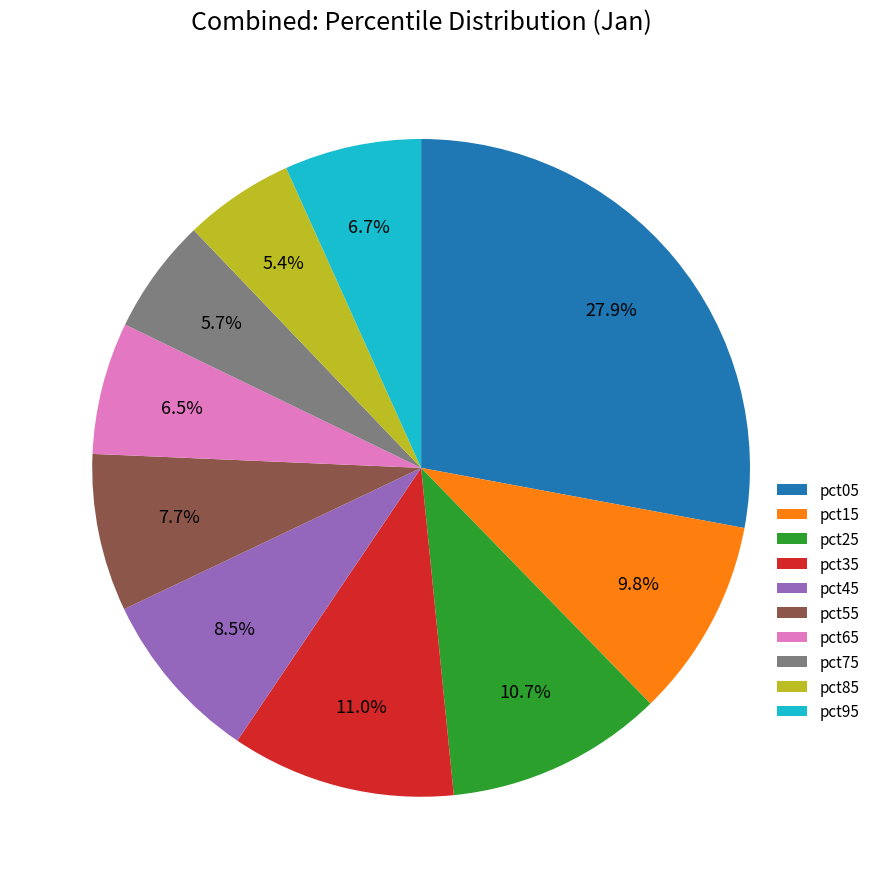

How many segments does this pie chart have?

10